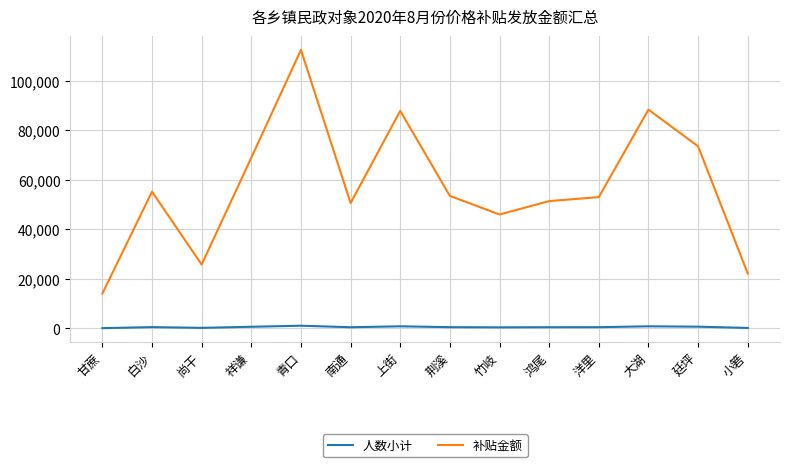

What is the greatest value displayed?

112400